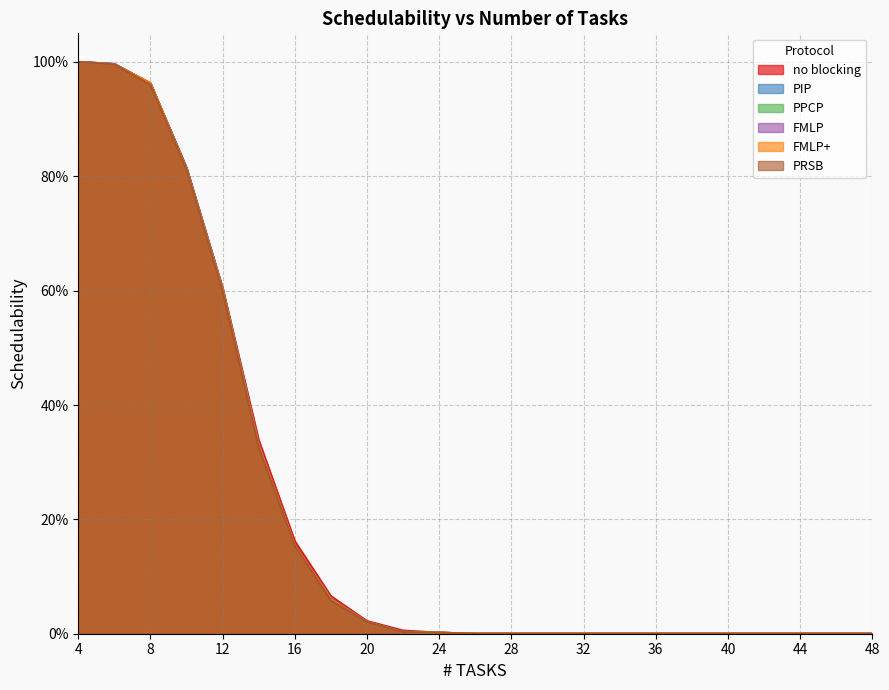

Where do FMLP+ and PPCP first cross each other?

6 and 8